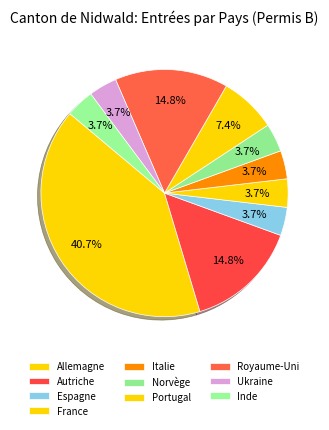

Between Norvège and Ukraine, which is larger?

Norvège